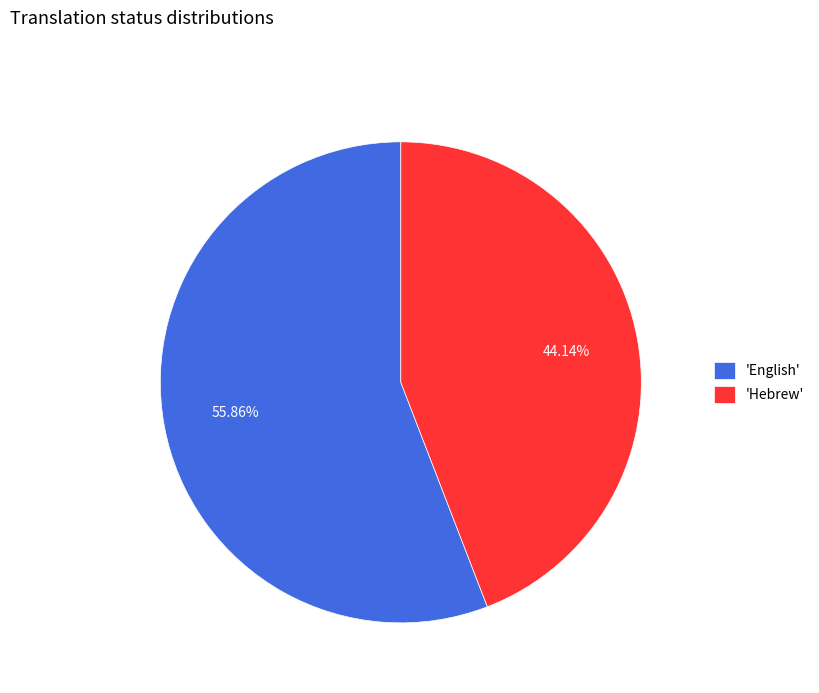

Count the number of slices in the pie.

2